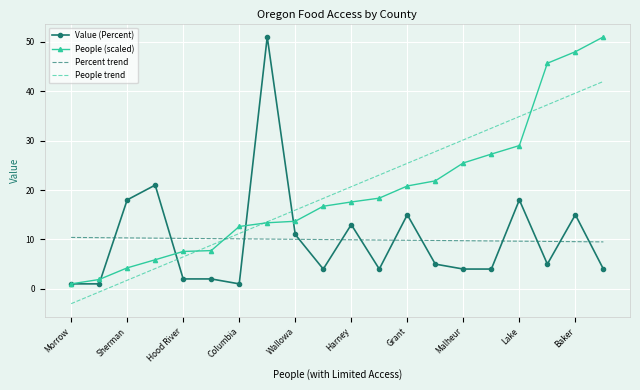

Which series ends up on top after the final intersection of Percent trend and People (scaled)?

People (scaled)